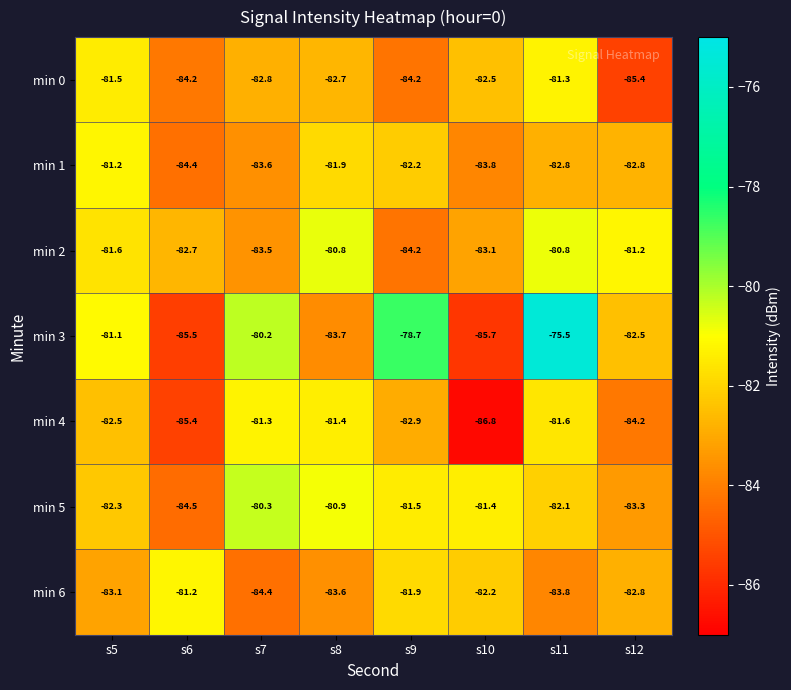

How many categories are shown in the chart?

8